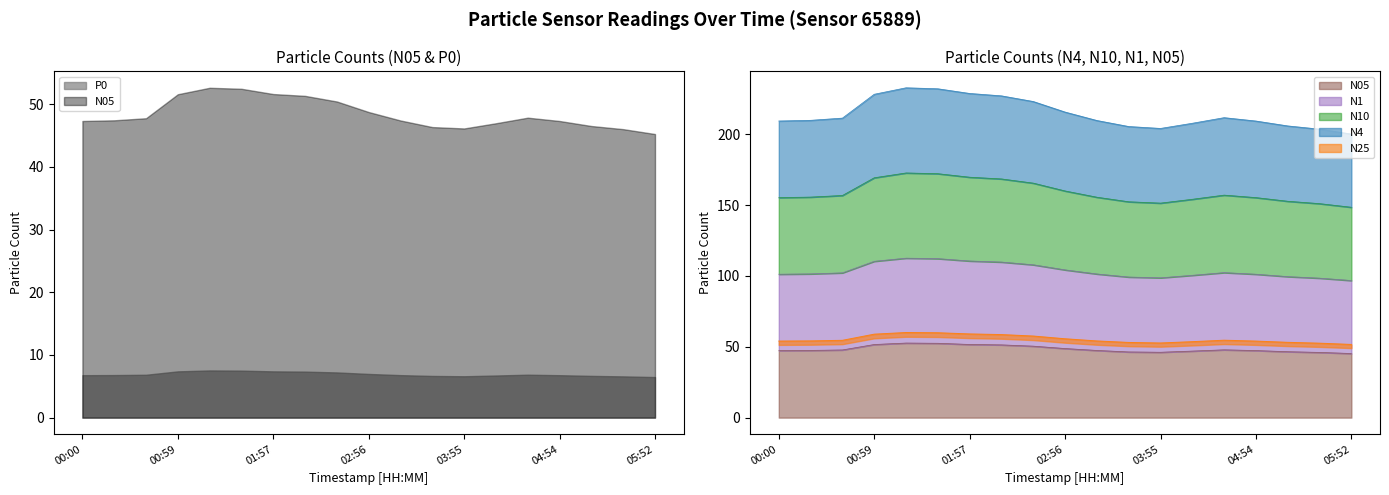

Which category has the highest value across all series?

01:18